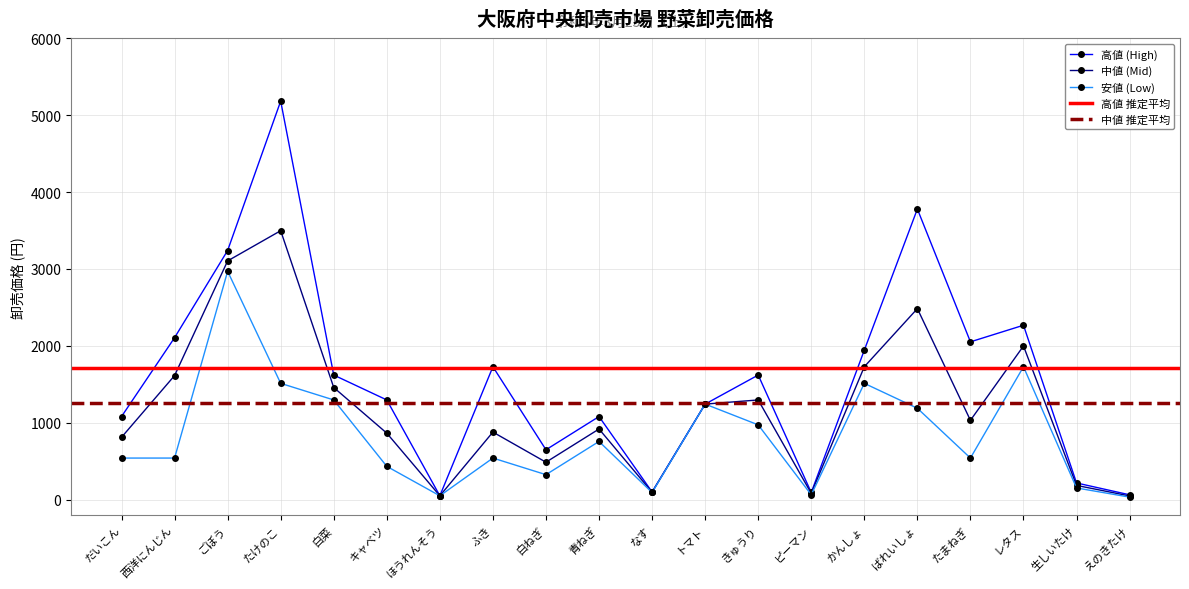

At how many categories does at least one series exceed 2306?

3